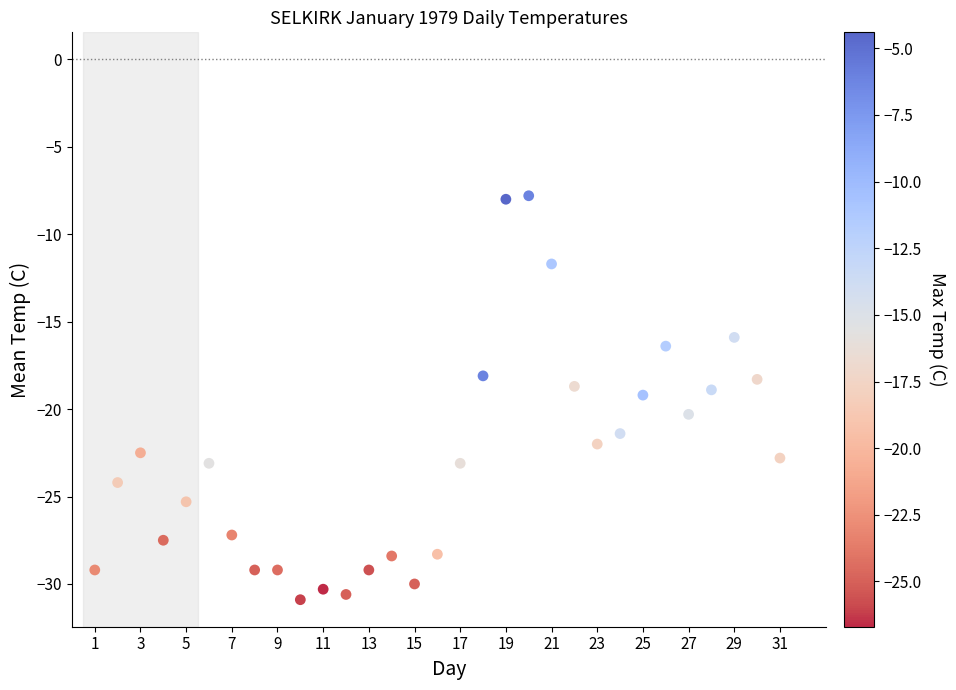

What is the range of Y values (max minus min)?

23.1